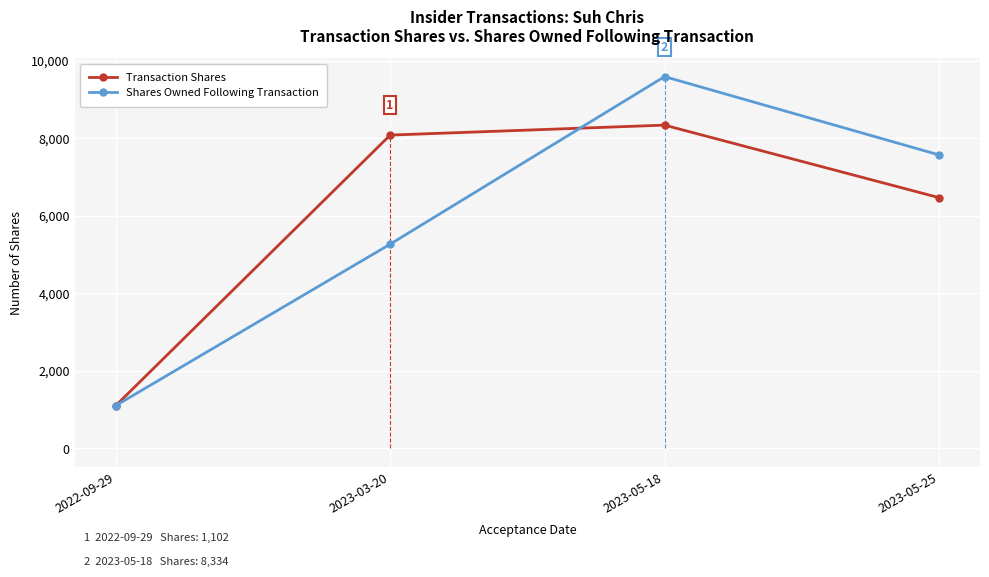

What is the difference between the second highest and minimum values in the Shares Owned Following Transaction series?

6465